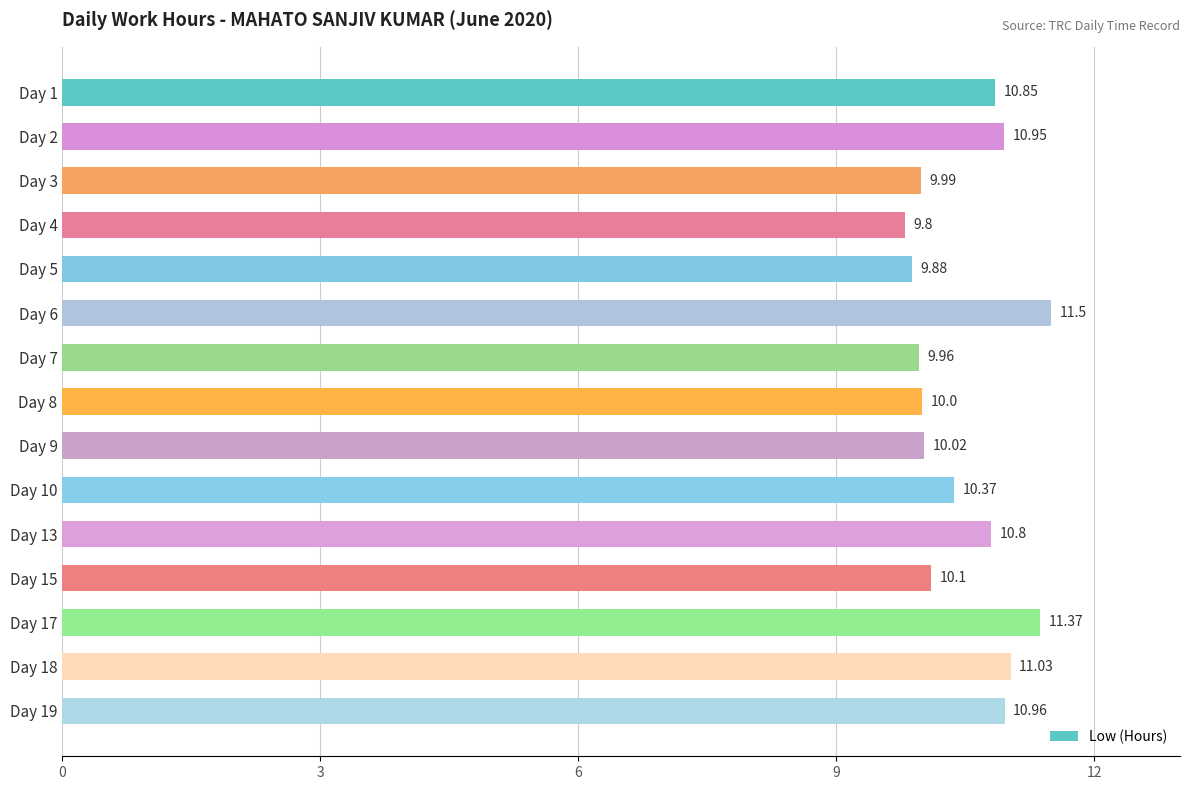

What is the sum of all values?

157.6